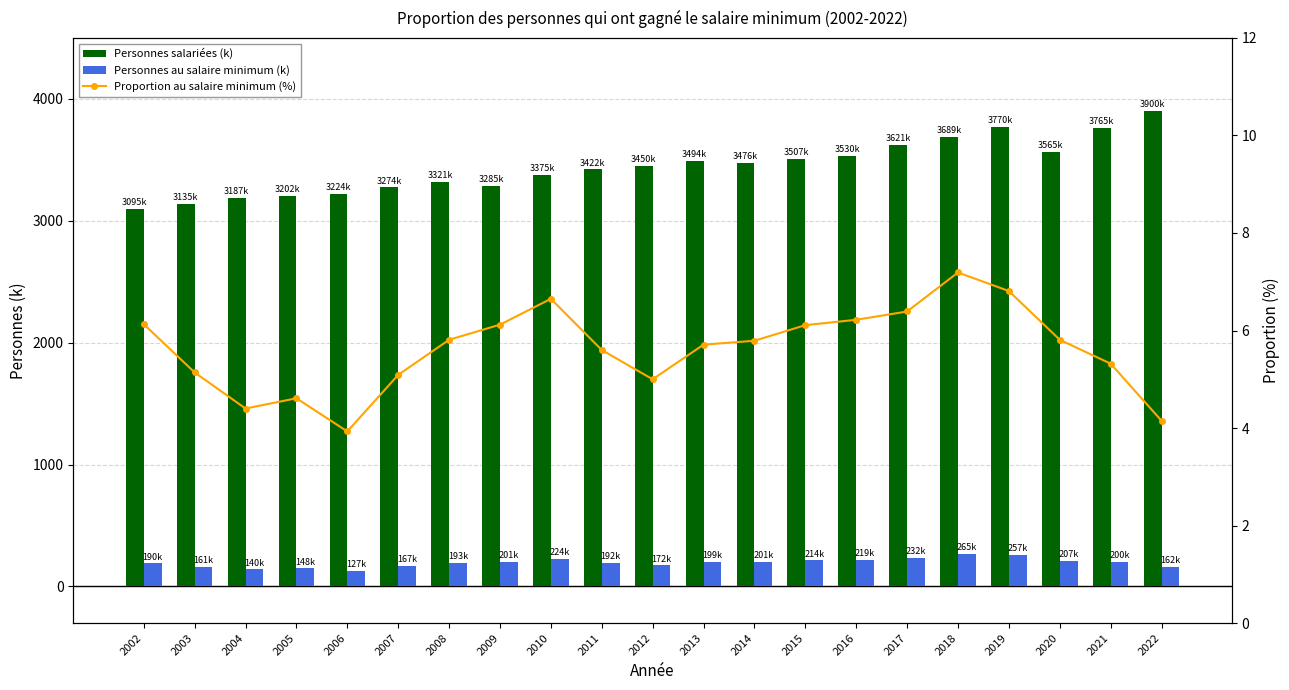

Which category has the highest value in the Proportion au salaire minimum (%) series?

2018